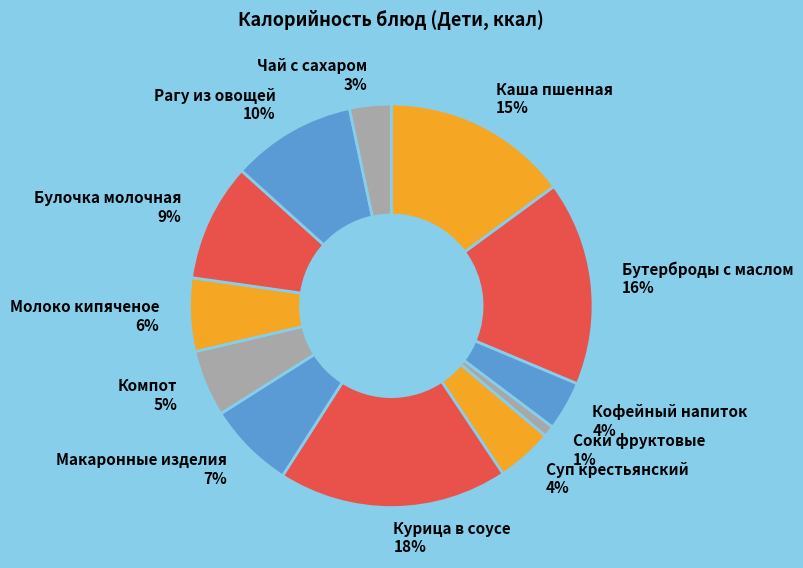

How many segments does this pie chart have?

12